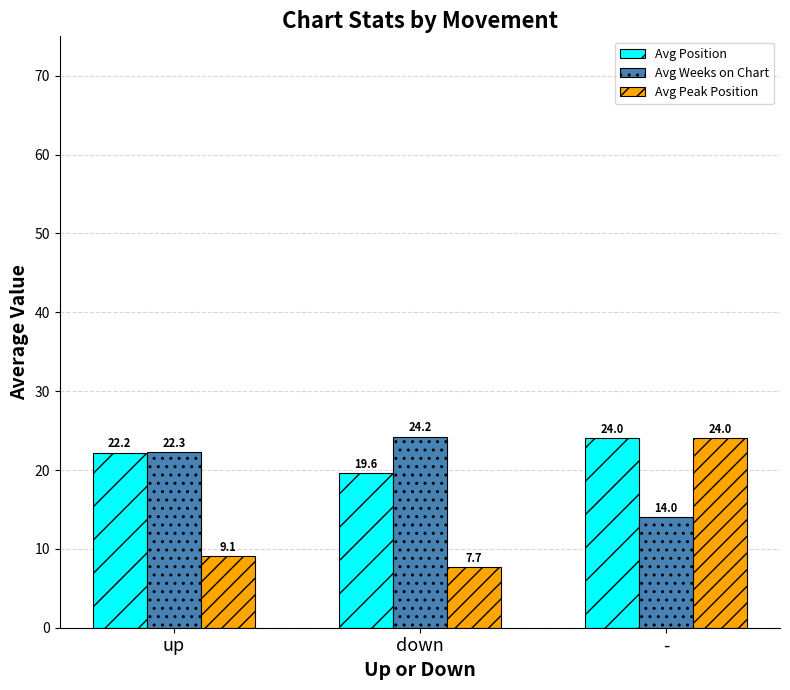

Which category has the highest value across all series?

down